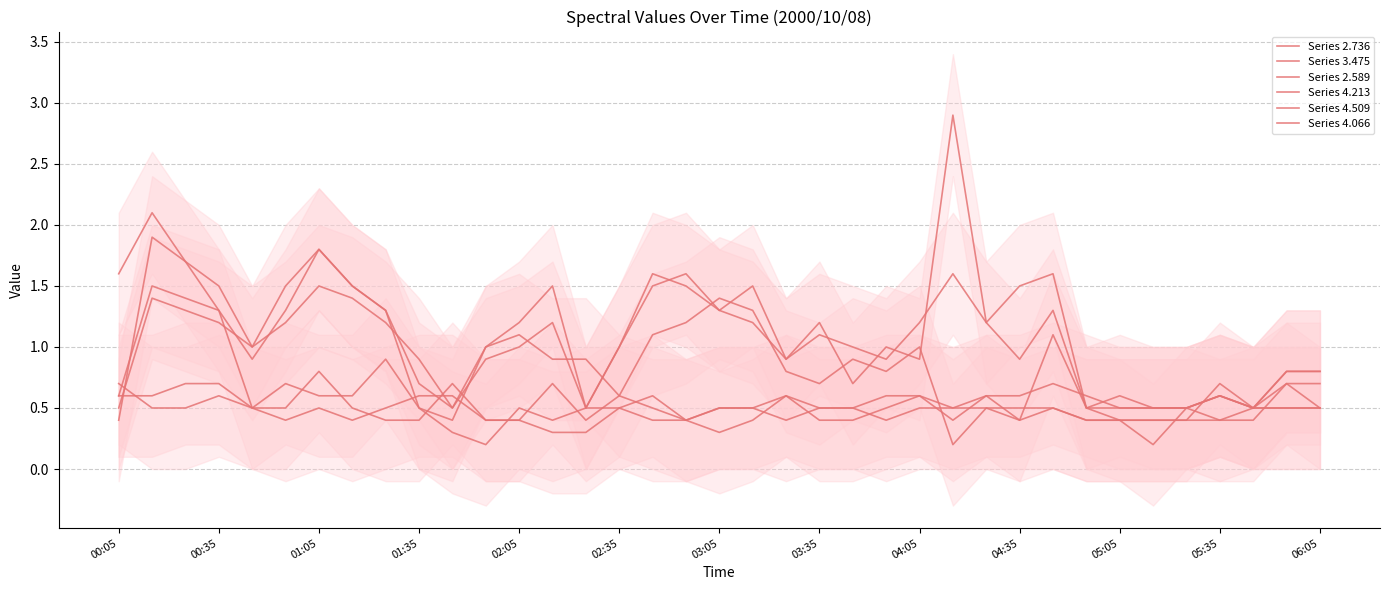

How many interior local peaks does the Series 4.213 series have?

11